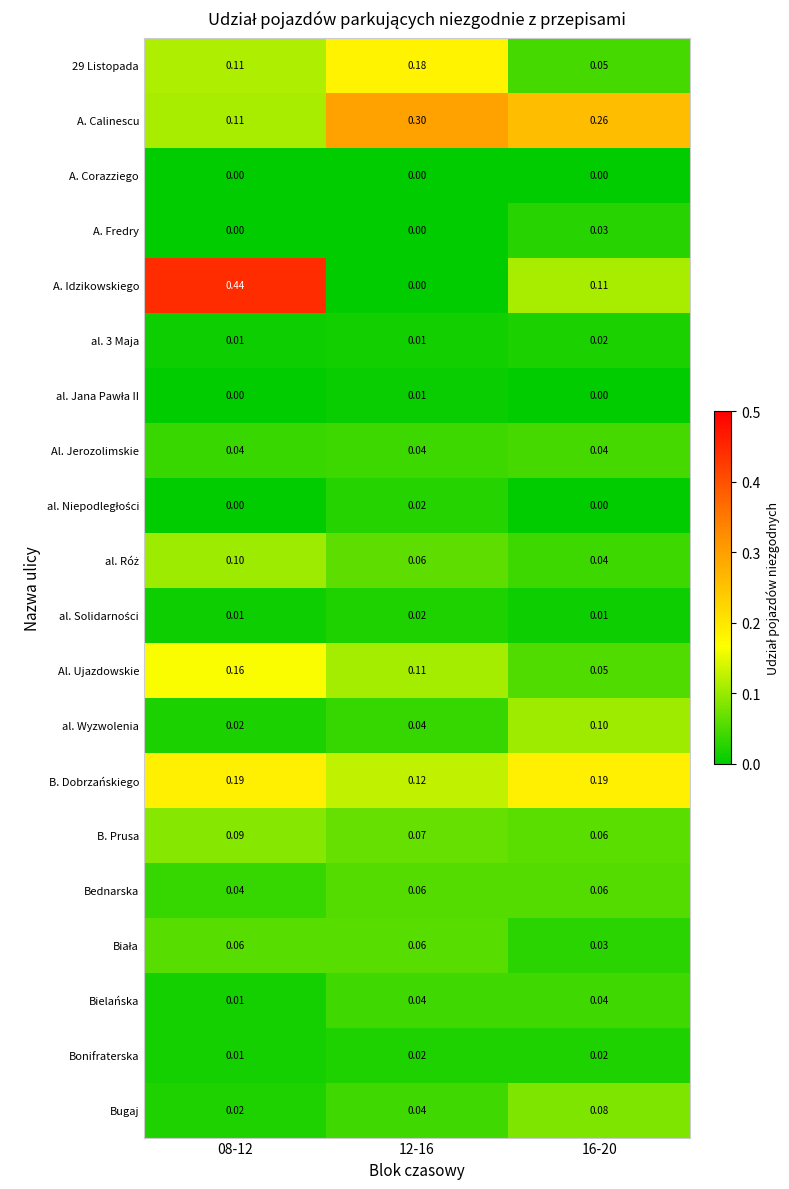

Count the number of categories in the chart.

3